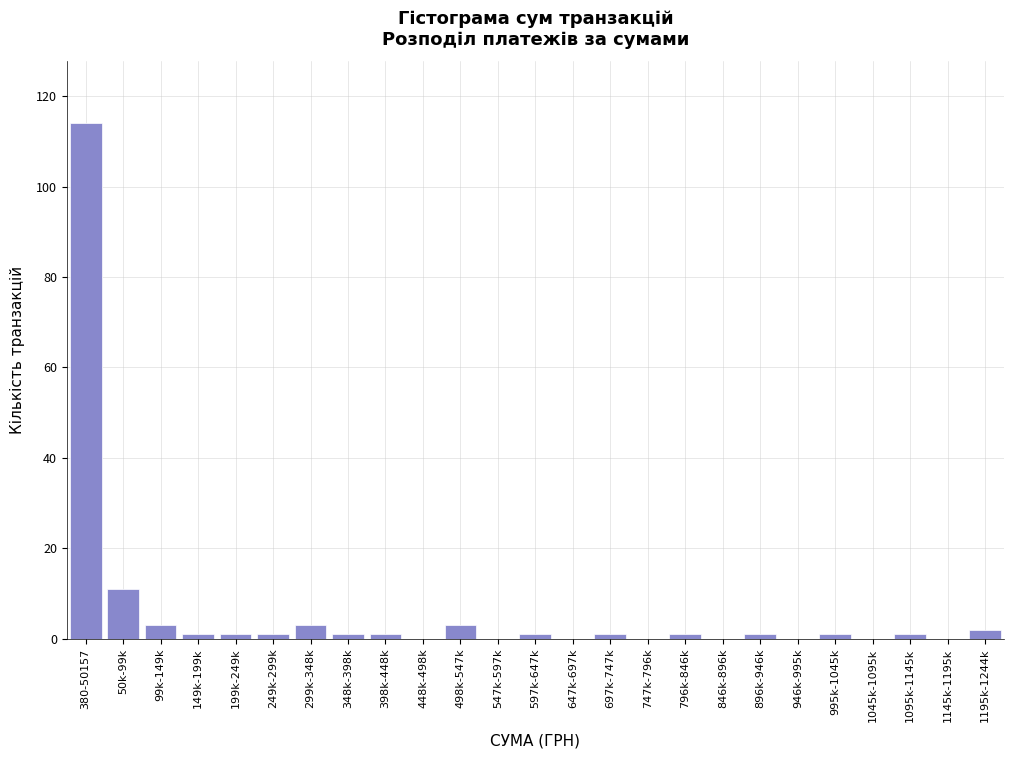

Reading right to left, list all the values displayed in this chart.

1195k-1244k=2	1145k-1195k=0	1095k-1145k=1	1045k-1095k=0	995k-1045k=1	946k-995k=0	896k-946k=1	846k-896k=0	796k-846k=1	747k-796k=0	697k-747k=1	647k-697k=0	597k-647k=1	547k-597k=0	498k-547k=3	448k-498k=0	398k-448k=1	348k-398k=1	299k-348k=3	249k-299k=1	199k-249k=1	149k-199k=1	99k-149k=3	50k-99k=11	380-50157=114